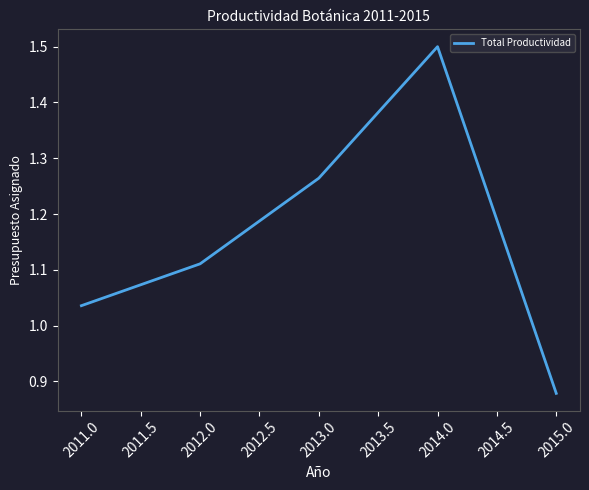

How many lines are shown in the chart?

1